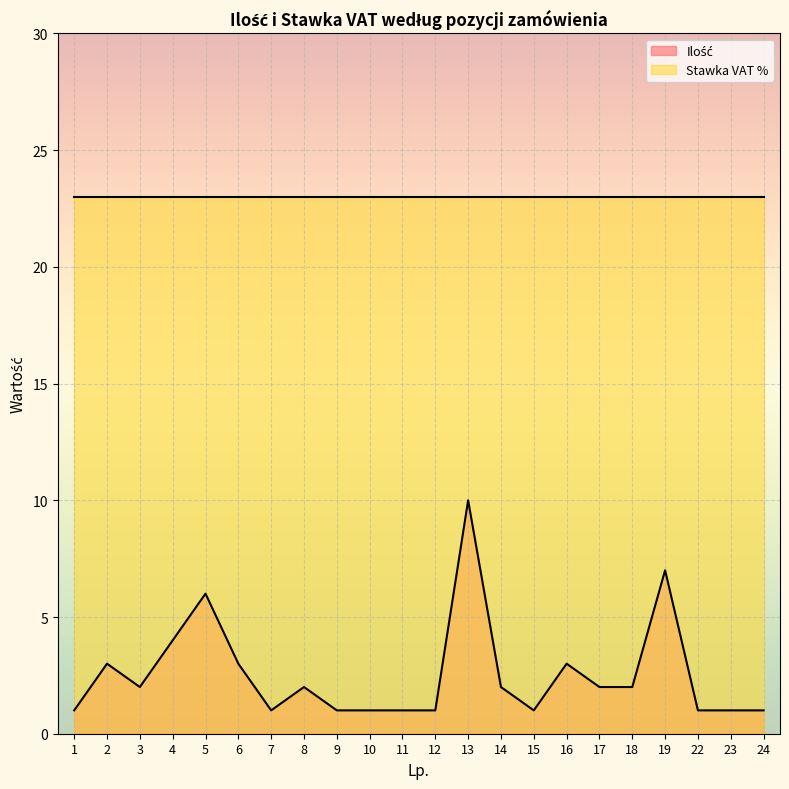

List the labels in order of value, smallest first.

1, 7, 9, 10, 11, 12, 15, 22, 23, 24, 3, 8, 14, 17, 18, 2, 6, 16, 4, 5, 19, 13